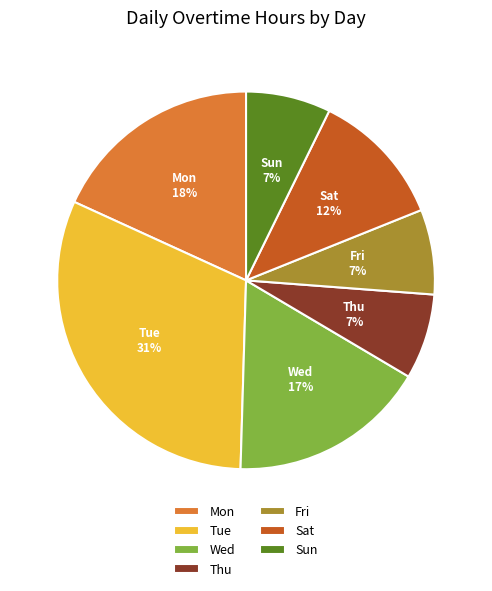

How many segments does this pie chart have?

7